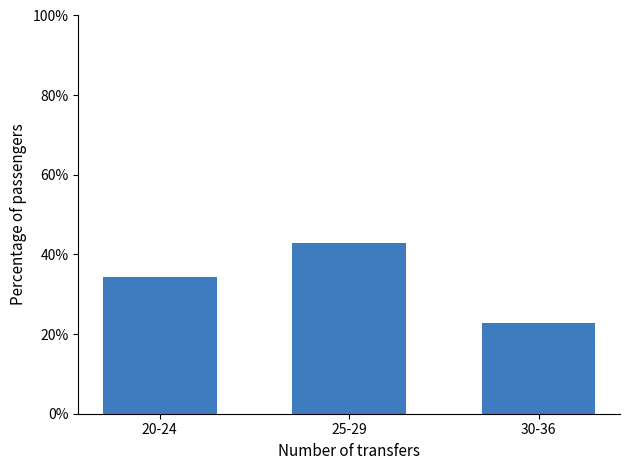

Is it true that the value at 20-24 is 34.3?

True